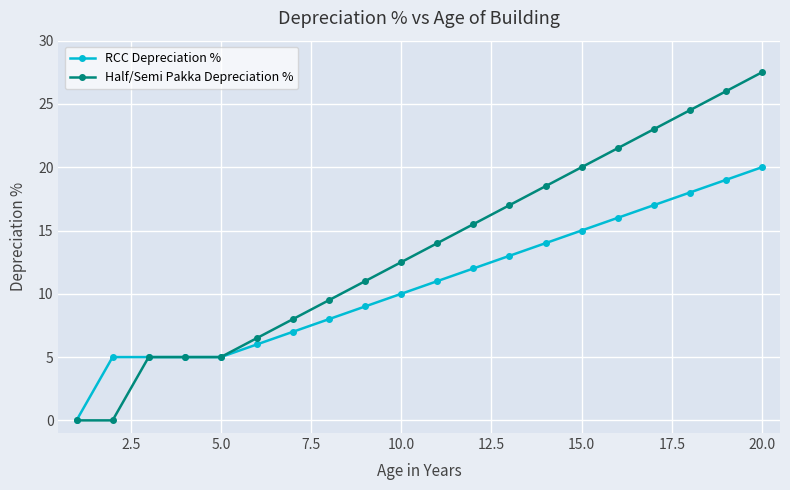

Count the number of categories in the chart.

20